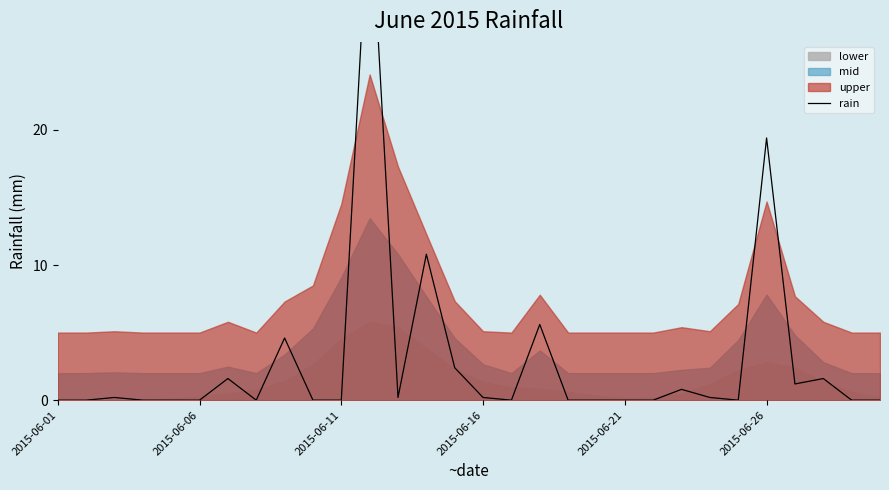

True or false: the data shows 0.0 at 2015-06-11.

True